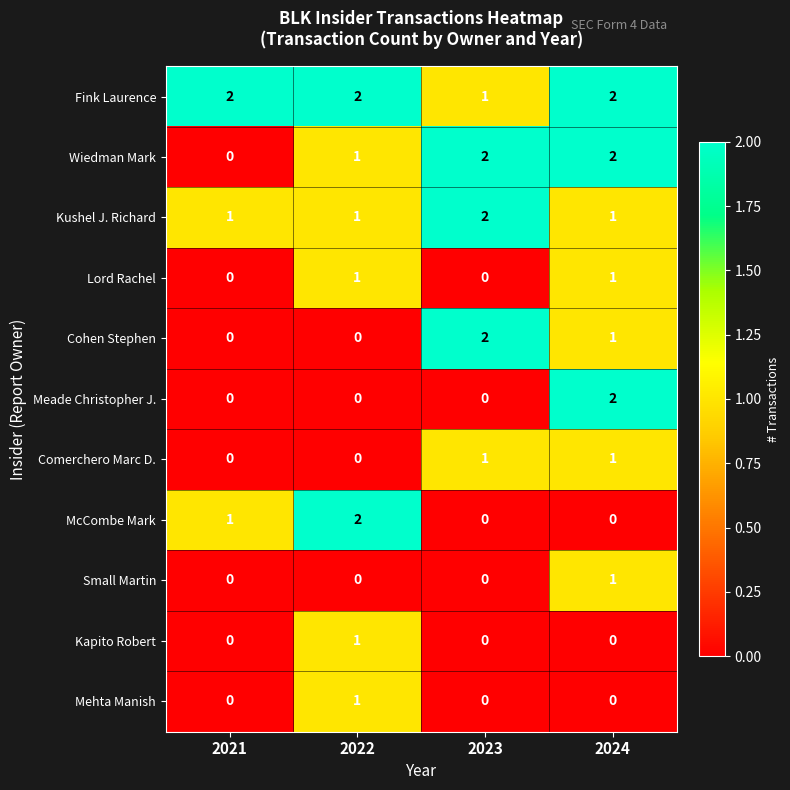

Count the Comerchero Marc D. values in the range 0 to 1.

4